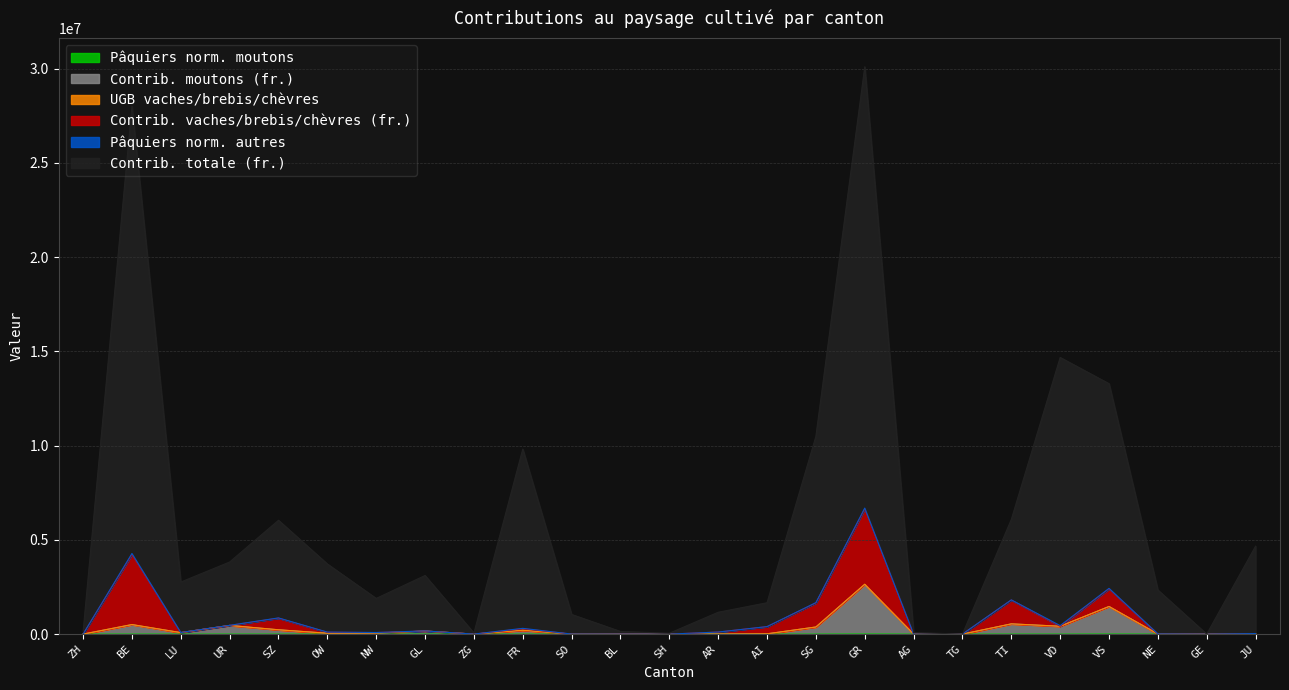

Rank the categories by Contrib. moutons (fr.) value from highest to lowest.

GR, VS, TI, BE, UR, VD, SG, SZ, FR, GL, LU, NW, OW, JU, AI, NE, AR, SO, ZH, ZG, BL, SH, AG, TG, GE